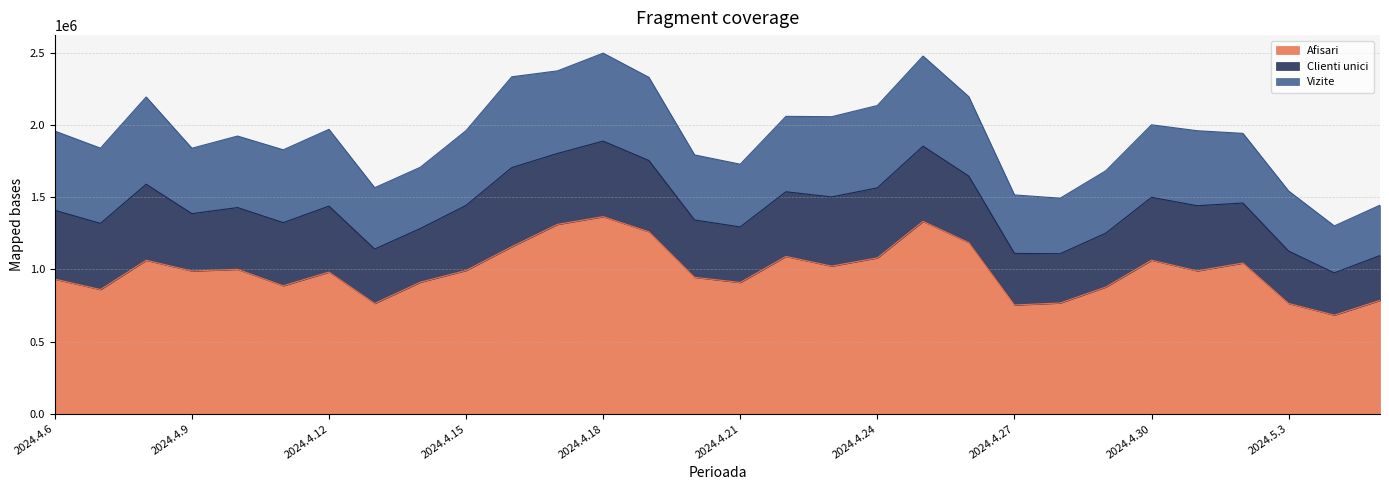

Where is Clienti unici nearest to the value 419792?

2024.5.2